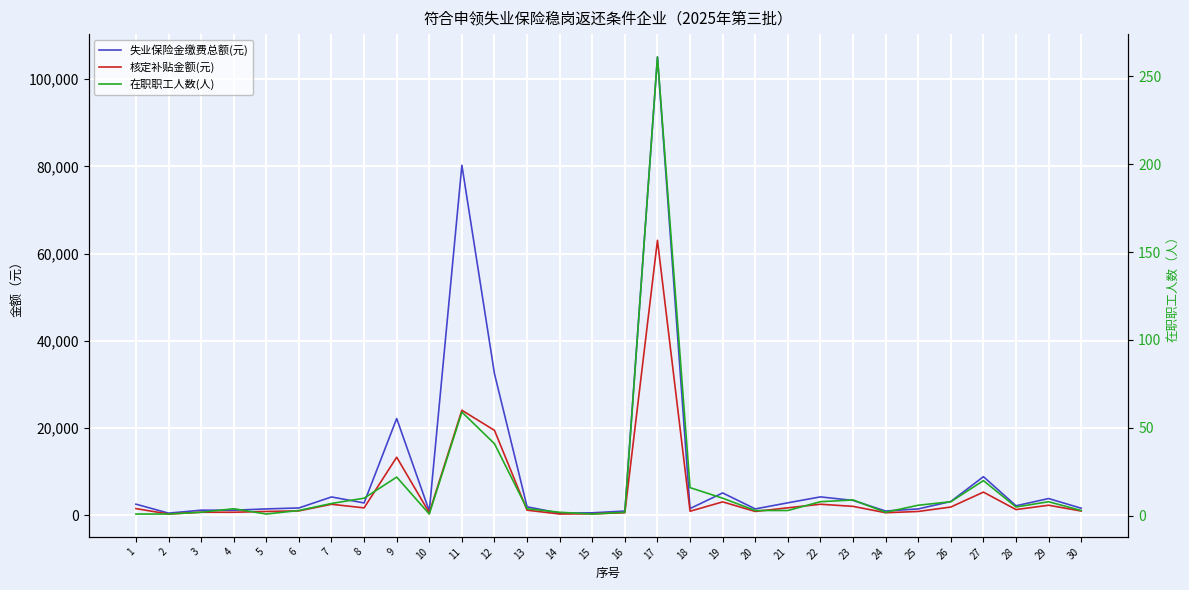

Which series changed the most between 4 and 19?

失业保险金缴费总额(元)